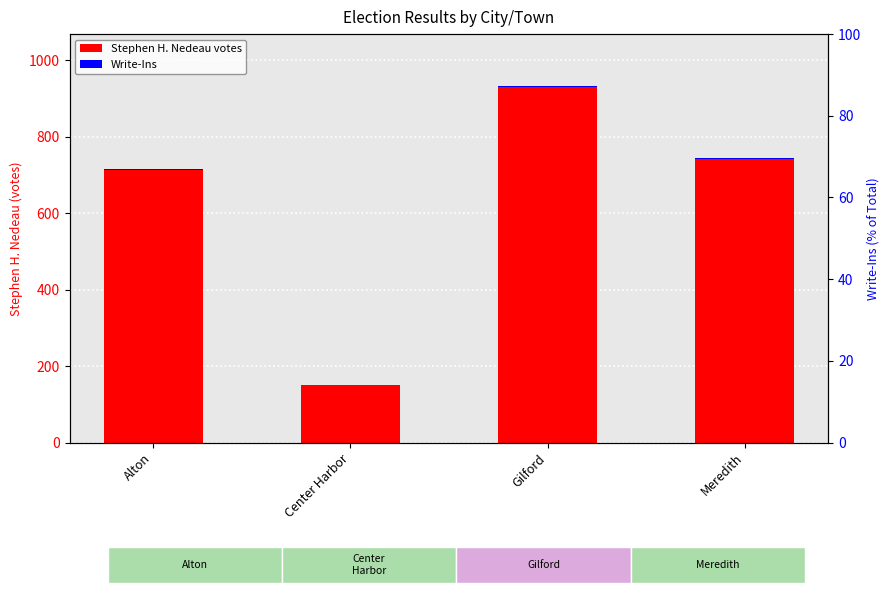

Which series has the largest total across all categories?

Stephen H. Nedeau